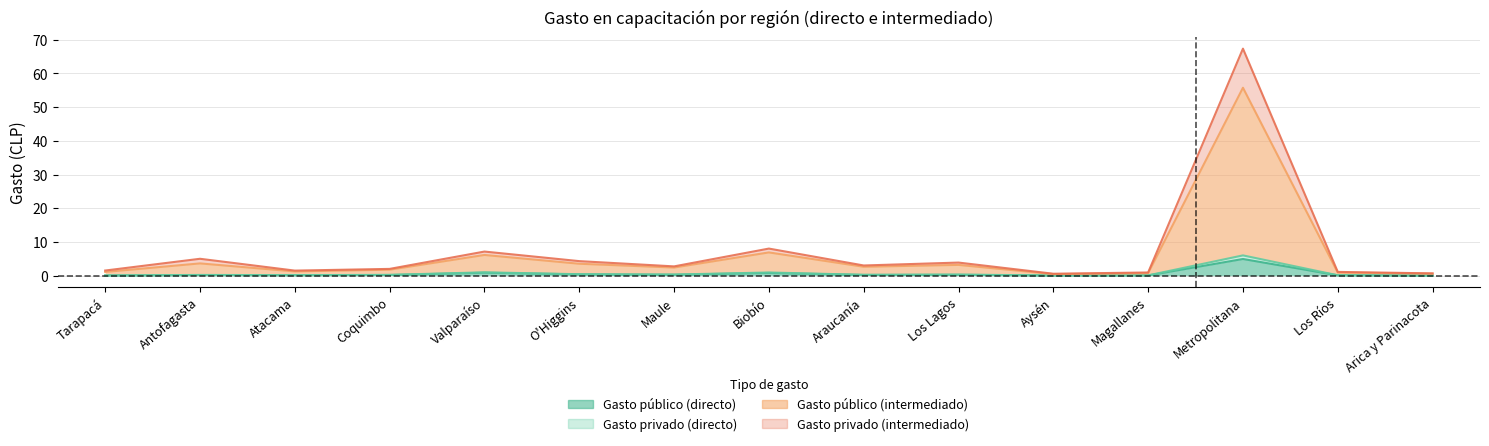

Is it true that Gasto privado (directo) equals 0.7 at Magallanes?

True